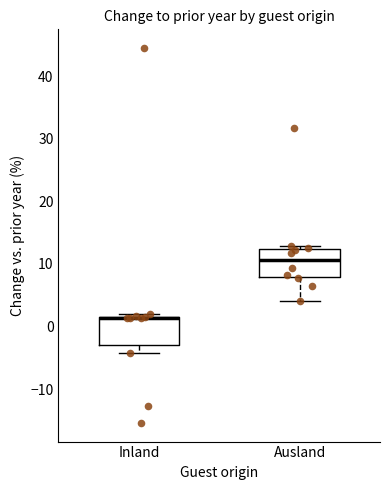

Where does the lower whisker of the box for Inland end on the y-axis? The values are not printed on the chart, so give them approximately, as read against the axis.

-4